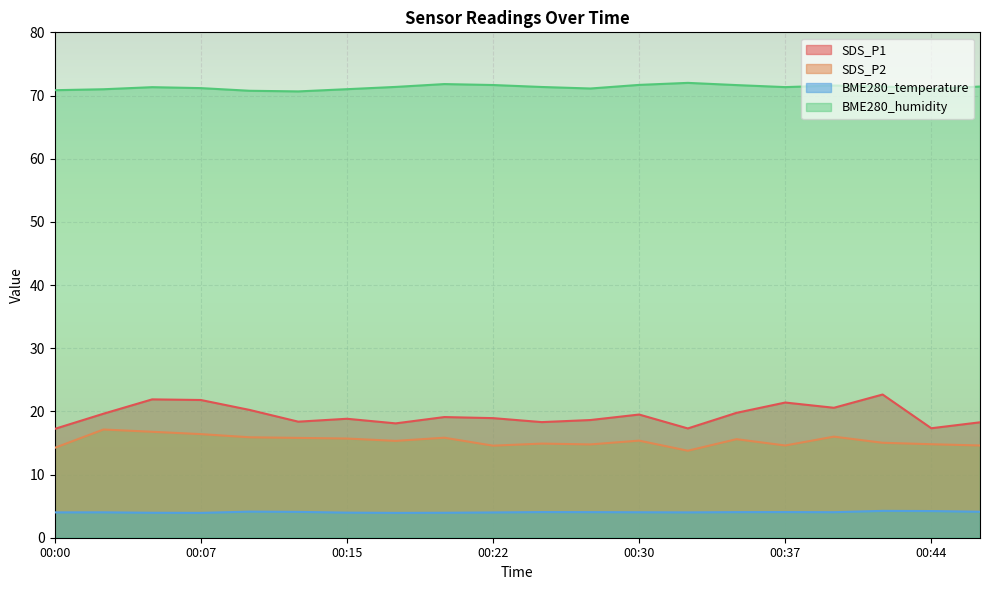

How many data points does each series have?

20